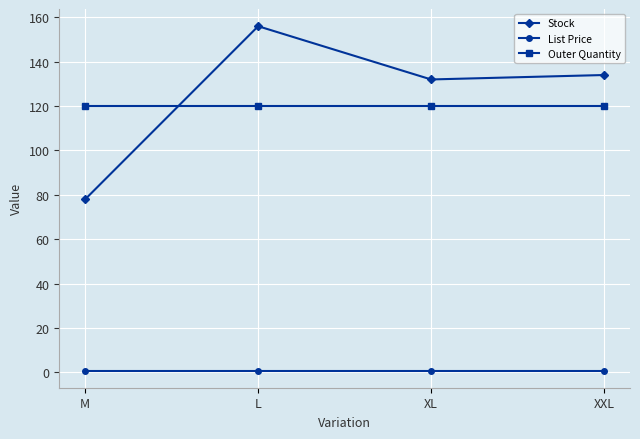

Is this an area chart (filled region under the line)?

No